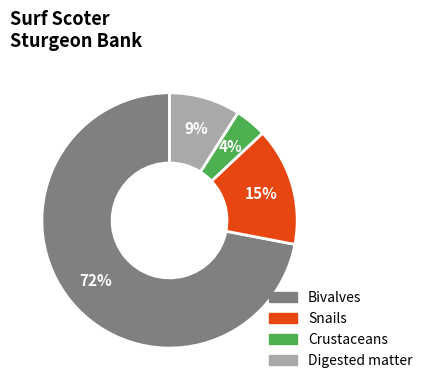

To the nearest percent, what is the average slice percentage?

25%